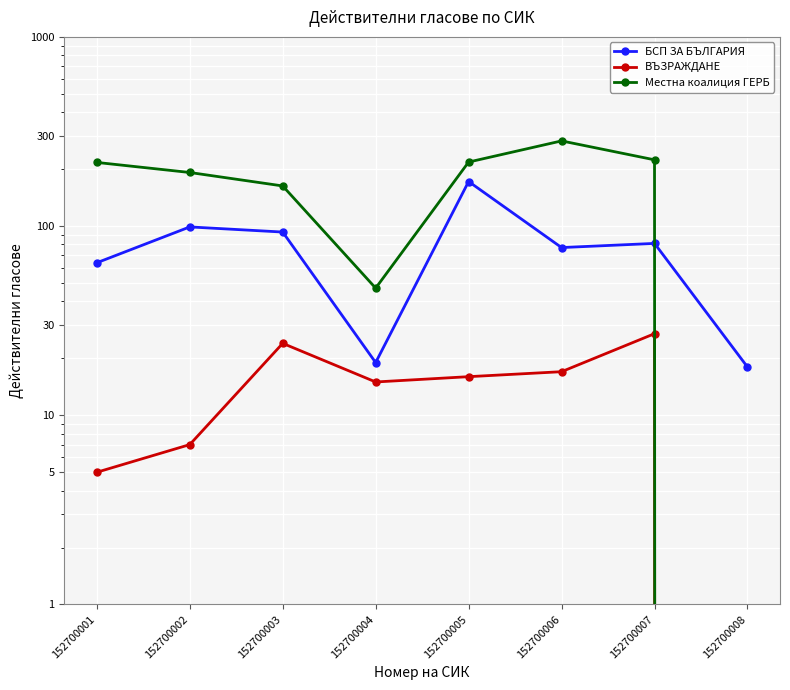

Where is the first local maximum for БСП ЗА БЪЛГАРИЯ?

152700002